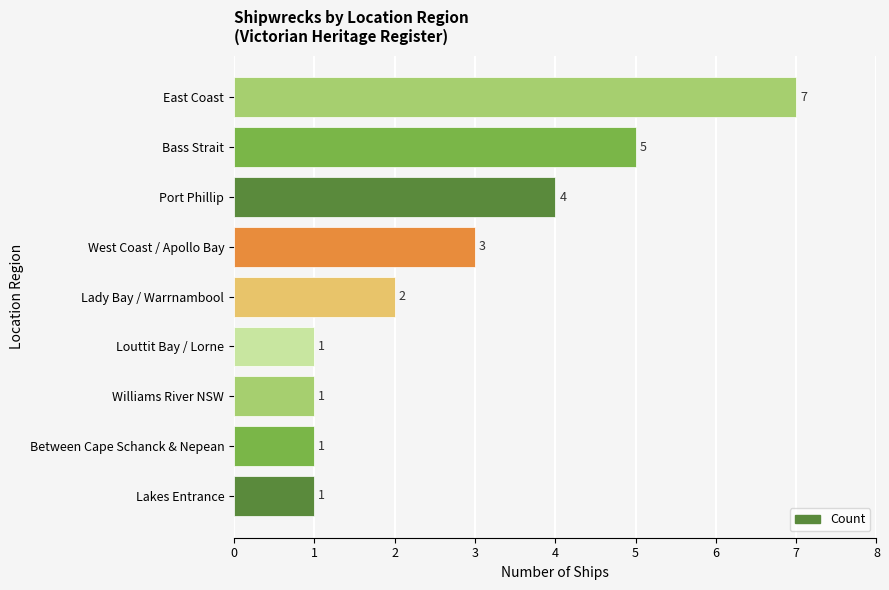

Where is the data nearest to the value 4?

Port Phillip